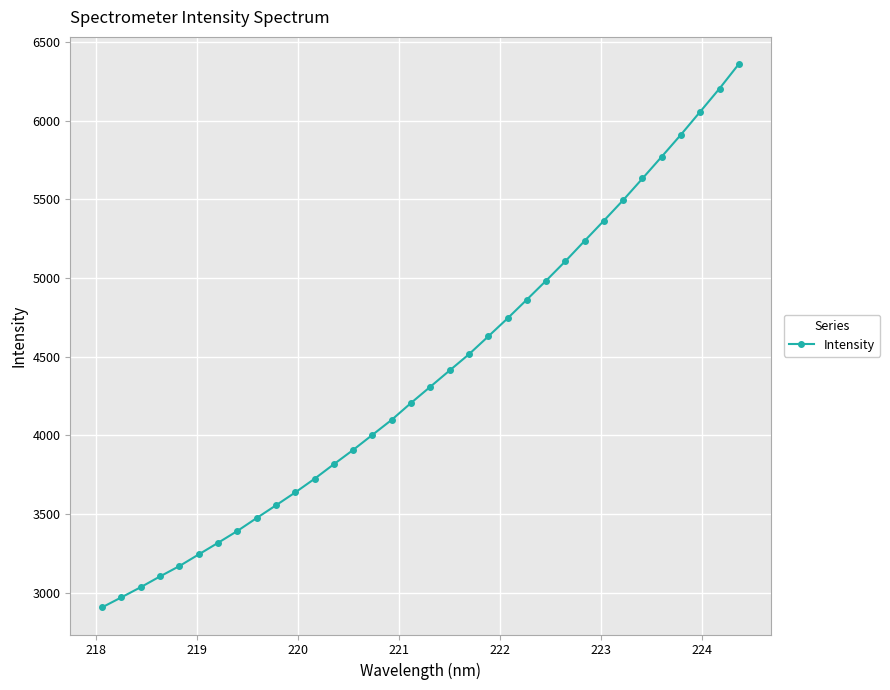

True or false: the data has more than 1 interior local peaks.

False